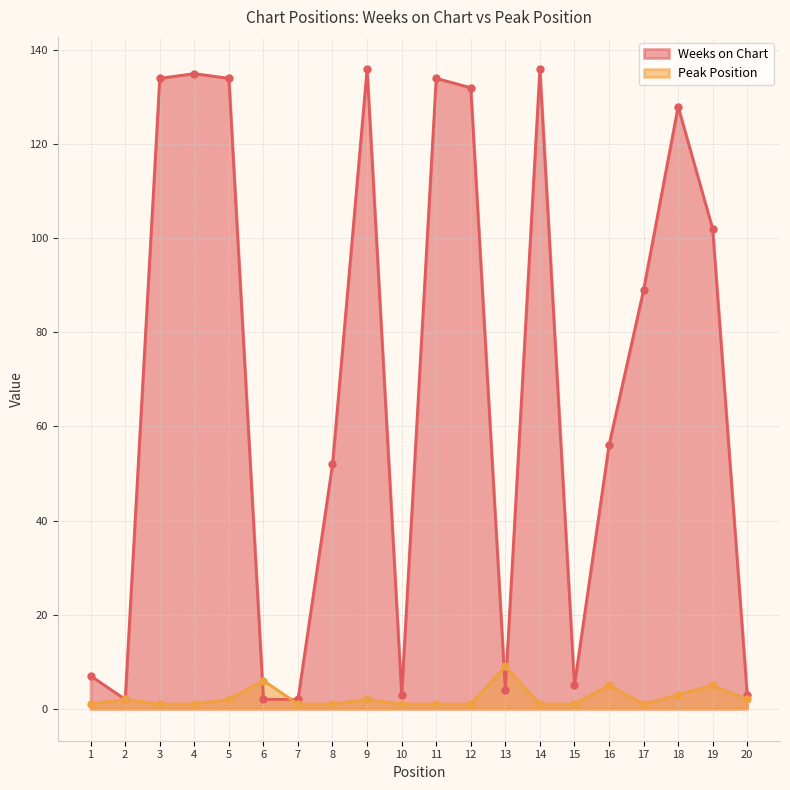

What is the difference between the highest and lowest values at 16?

51